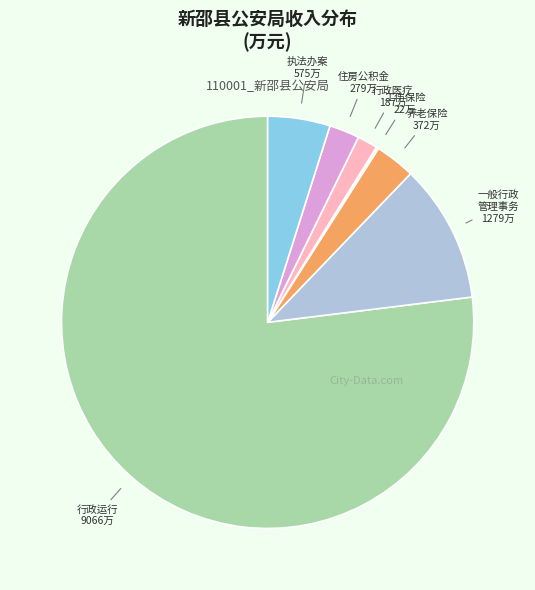

Rank the categories by value from lowest to highest.

财政对工伤保险基金的补助, 行政单位医疗, 住房公积金, 机关事业单位基本养老保险缴费支出, 执法办案, 一般行政管理事务, 行政运行